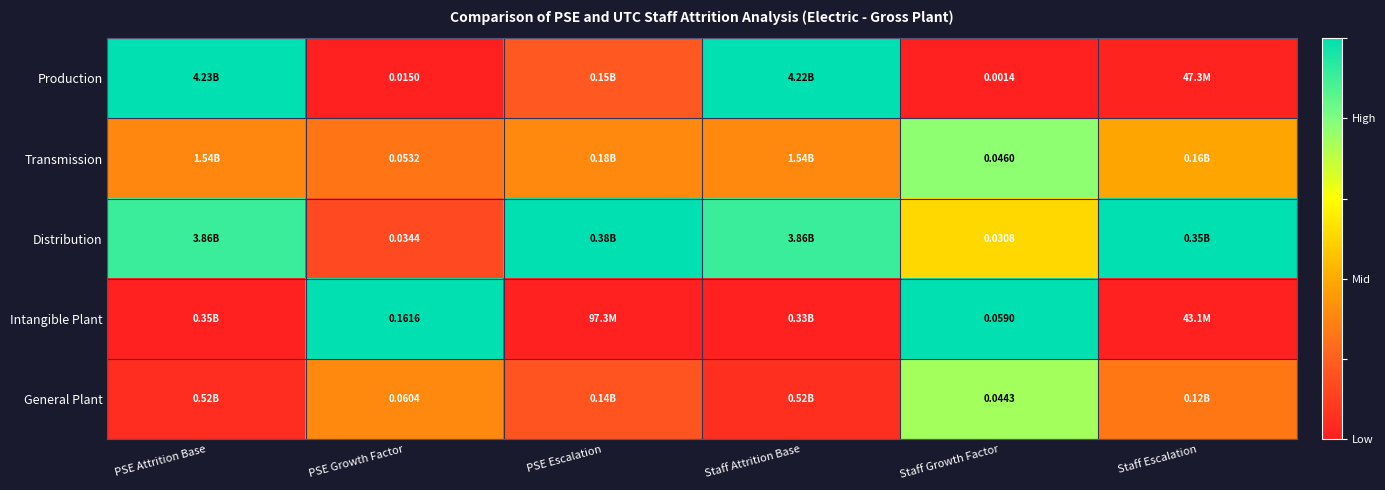

Rank the series at Staff Growth Factor from highest to lowest value.

Intangible Plant, Transmission, General Plant, Distribution, Production